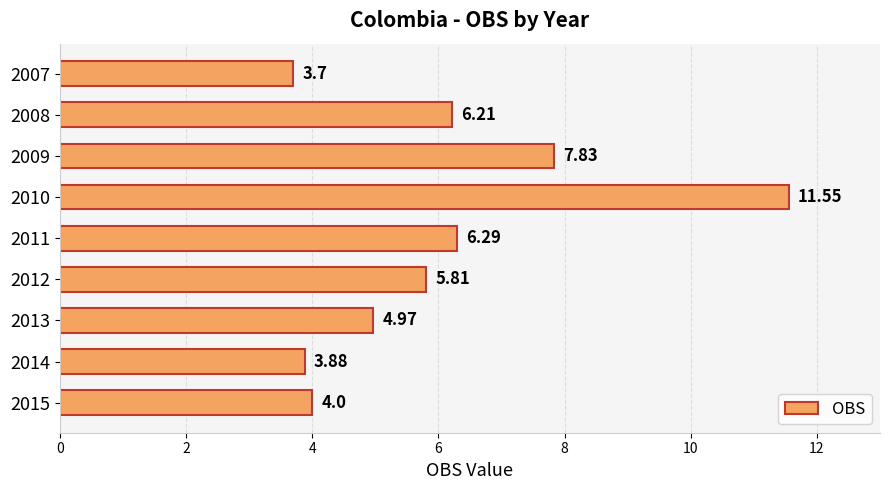

Rank the categories by value from lowest to highest.

2007, 2014, 2015, 2013, 2012, 2008, 2011, 2009, 2010